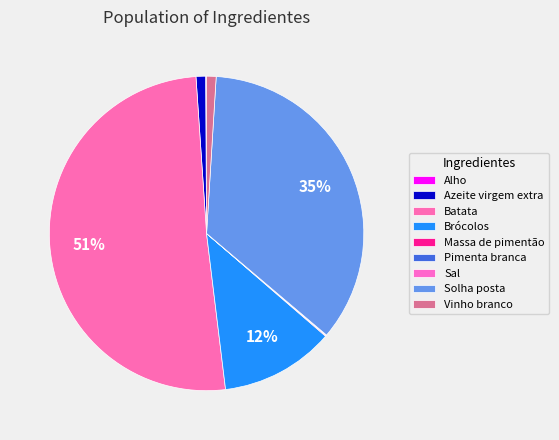

What percentage do Massa de pimentão and Brócolos together represent?

11.8%